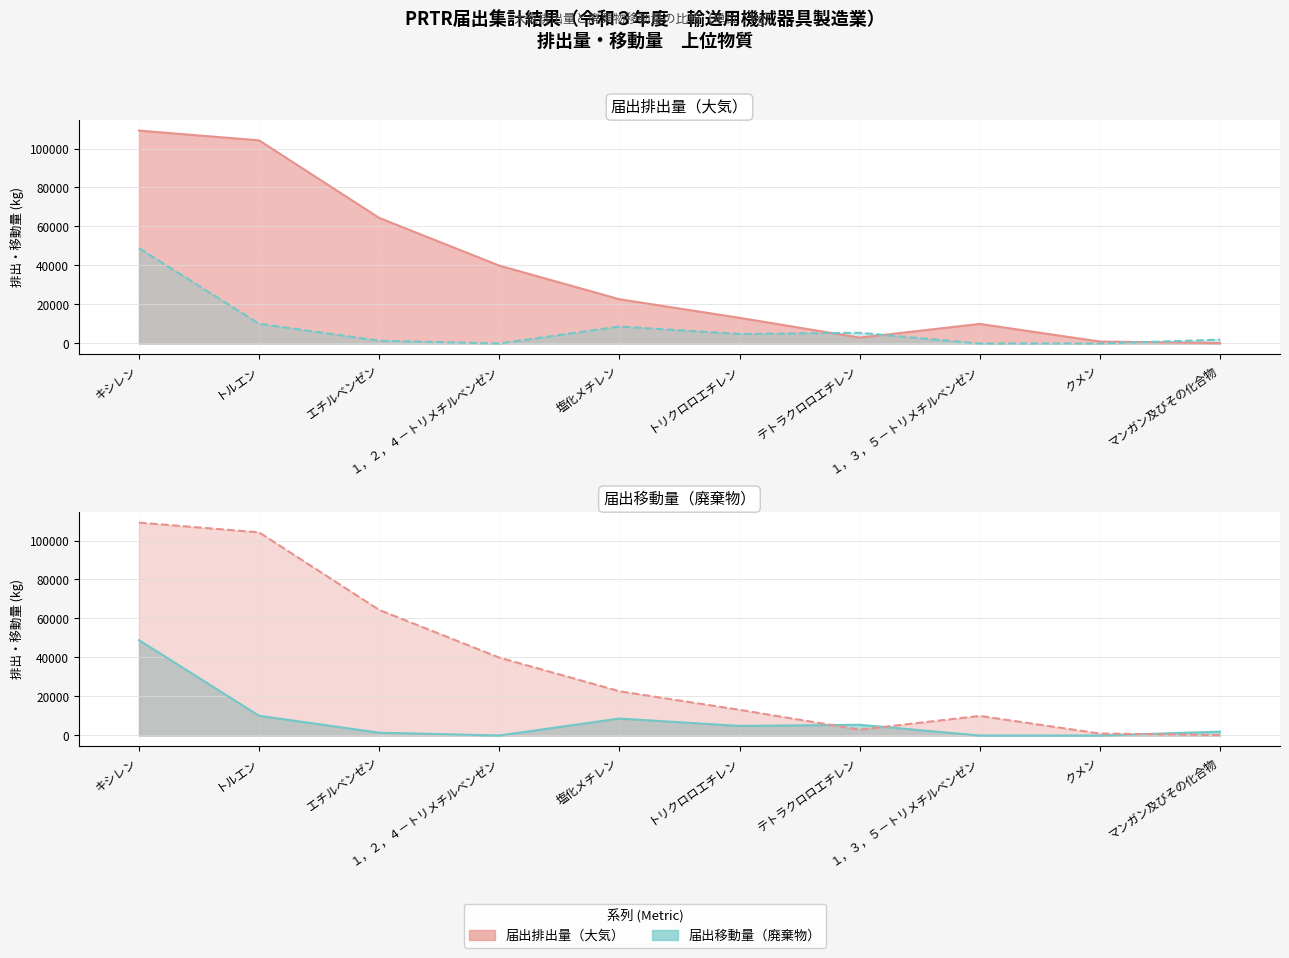

How many intersections are there between 届出移動量（廃棄物） and 届出排出量（大気）?

3